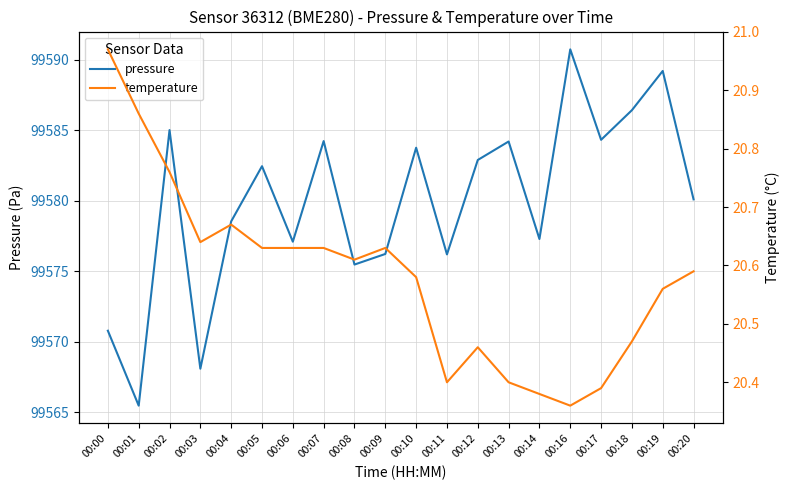

Which has a higher value, 00:07 or 00:18?

00:18